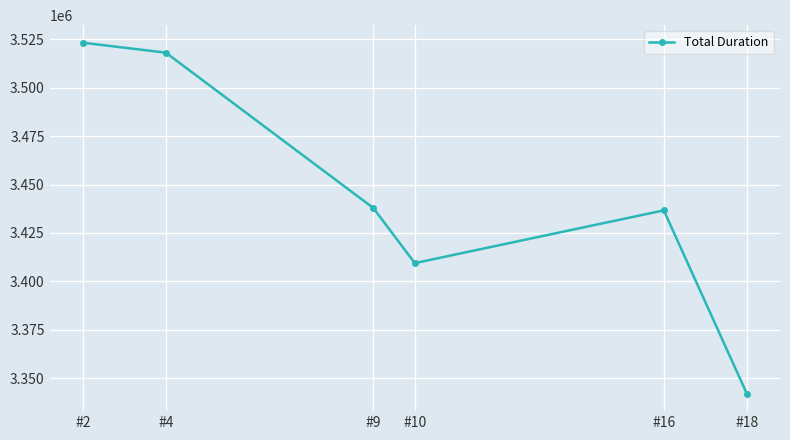

What is the approximate value at #10?

3409428